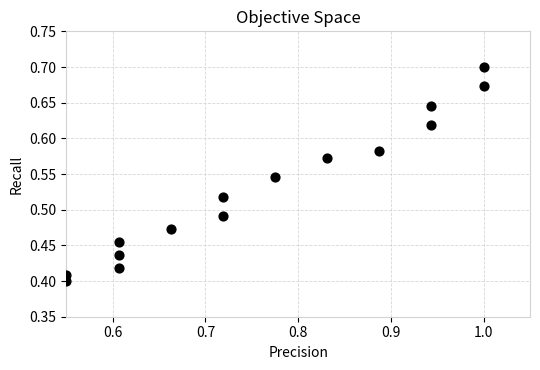

What is the range of Y values (max minus min)?

0.3